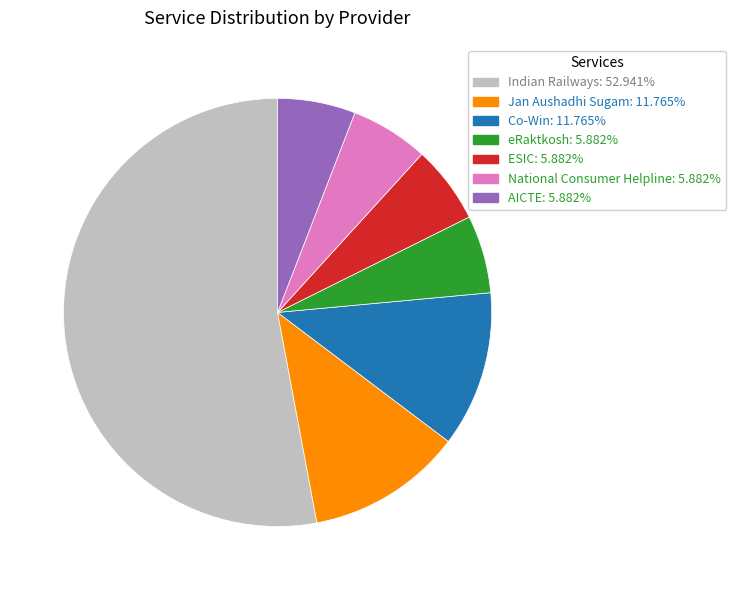

Is eRaktkosh the majority of the pie?

No